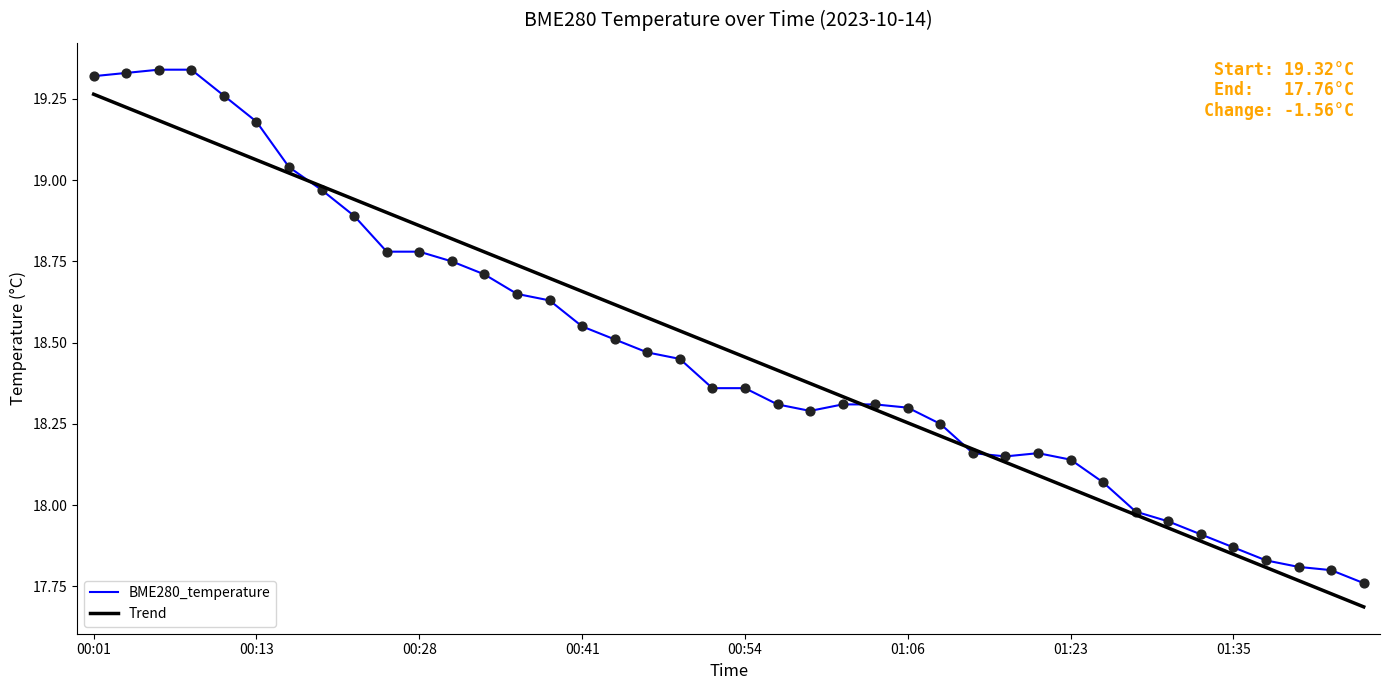

List the series in order of their peak value, highest first.

BME280_temperature, Trend